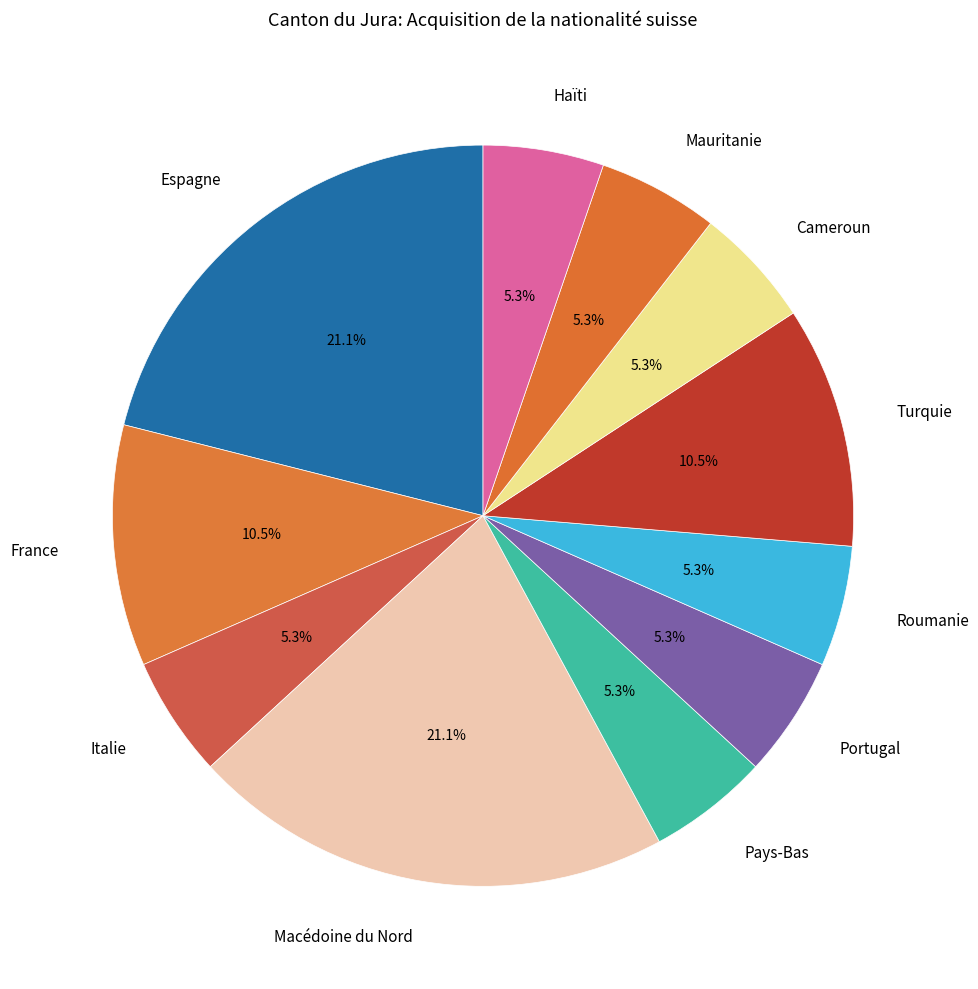

Is there any slice that represents more than half of the pie?

No